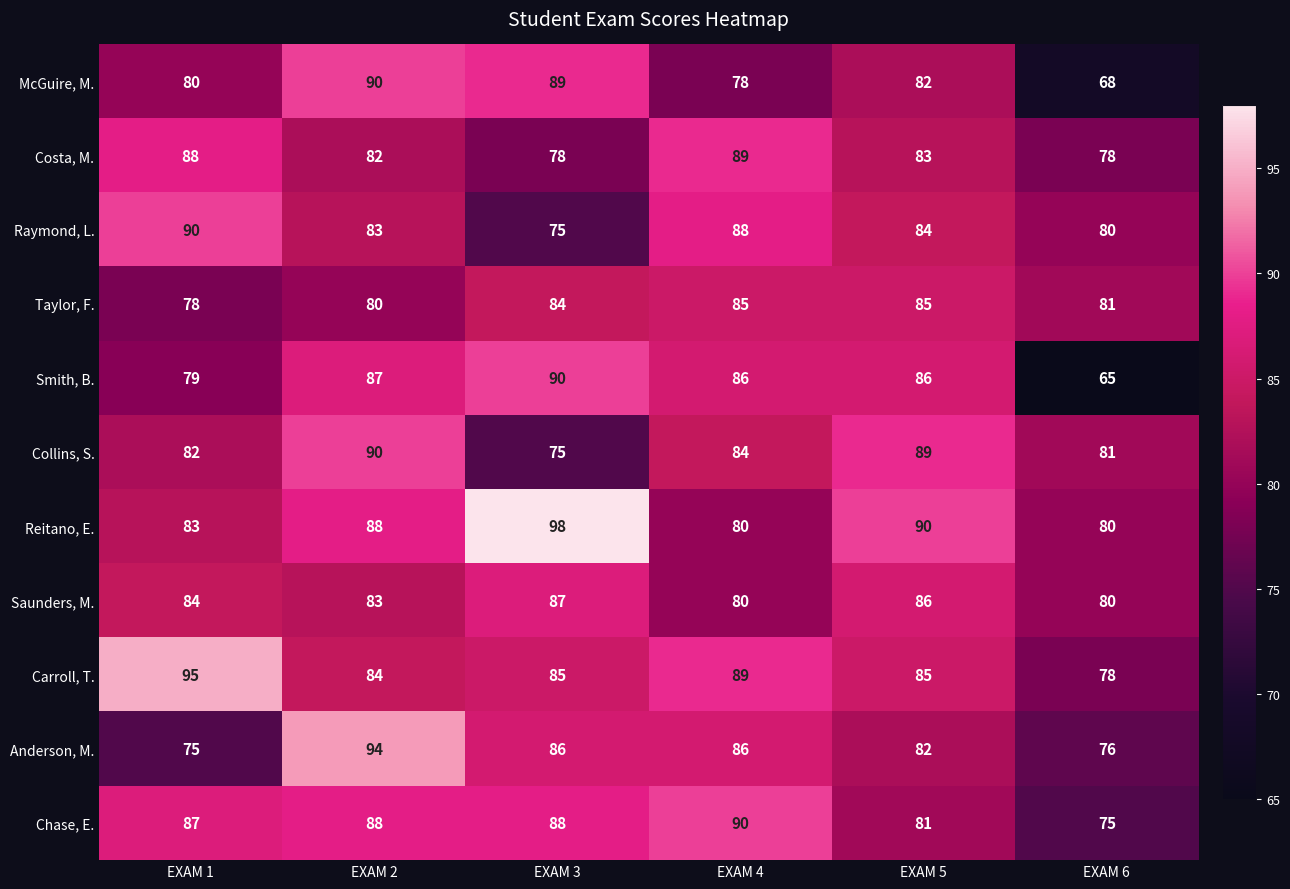

What is the average value of the Chase, E. series?

85